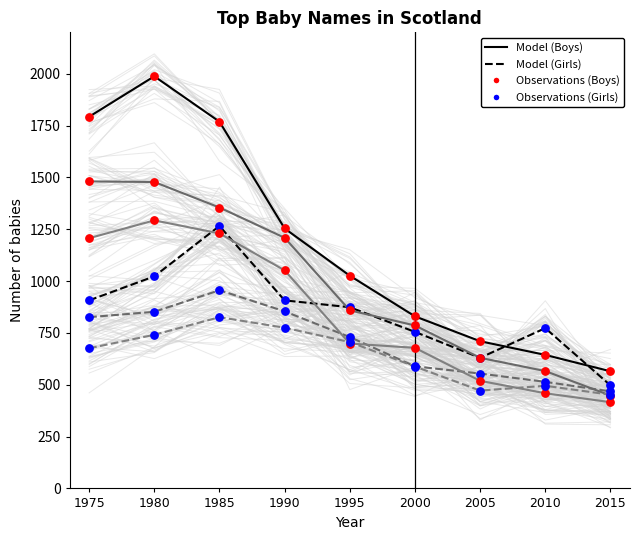

At which category is the sum across all series the highest?

1985